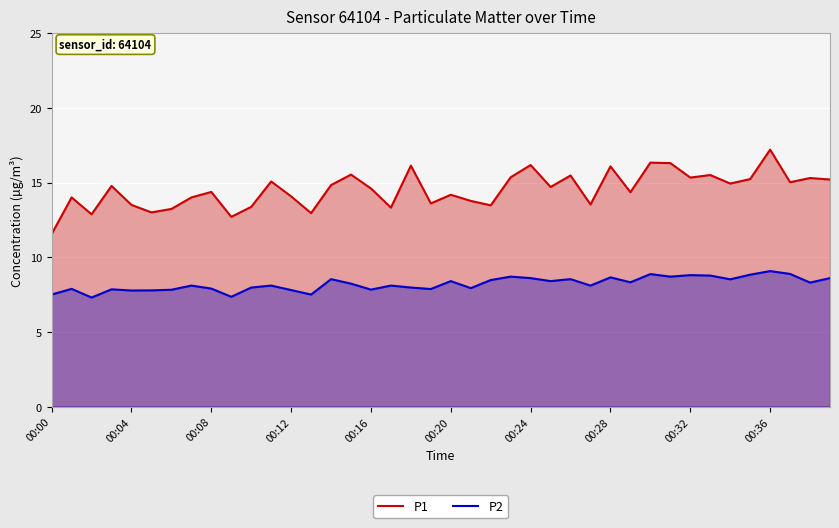

What is the maximum value shown in the chart?

17.2